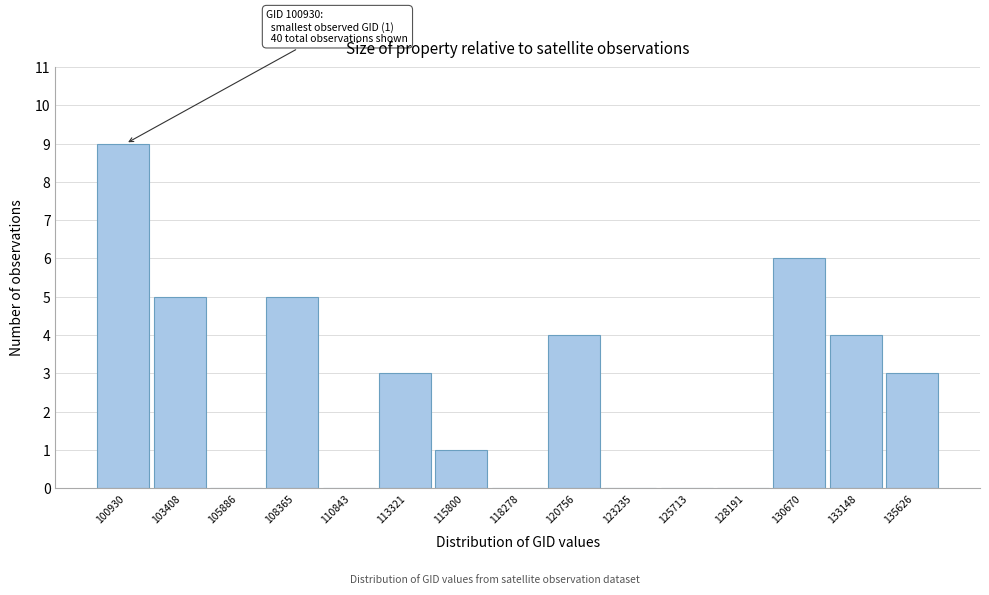

Reading left to right, transcribe all the data shown in this chart.

100930=9	103408=5	105886=0	108365=5	110843=0	113321=3	115800=1	118278=0	120756=4	123235=0	125713=0	128191=0	130670=6	133148=4	135626=3